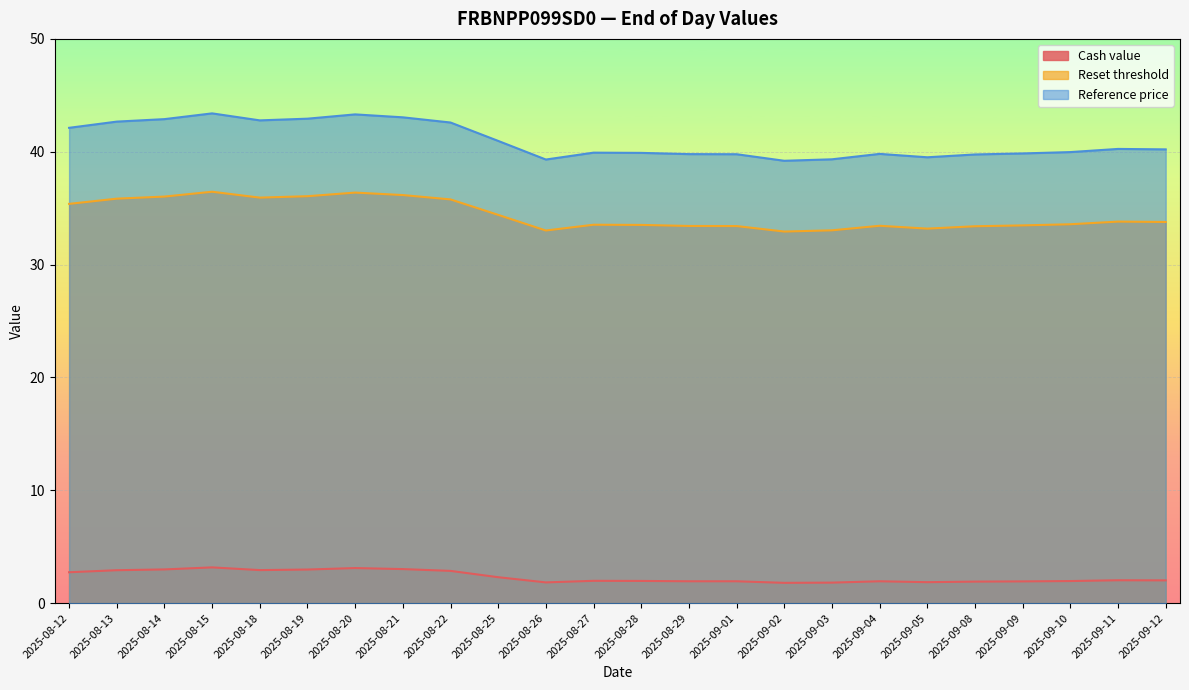

How many lines are shown in the chart?

3